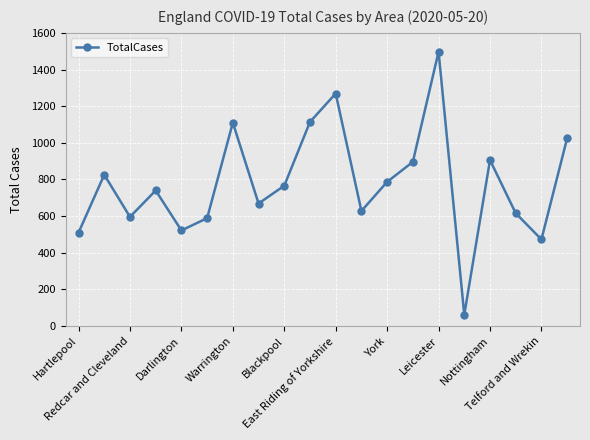

Count the number of categories in the chart.

20